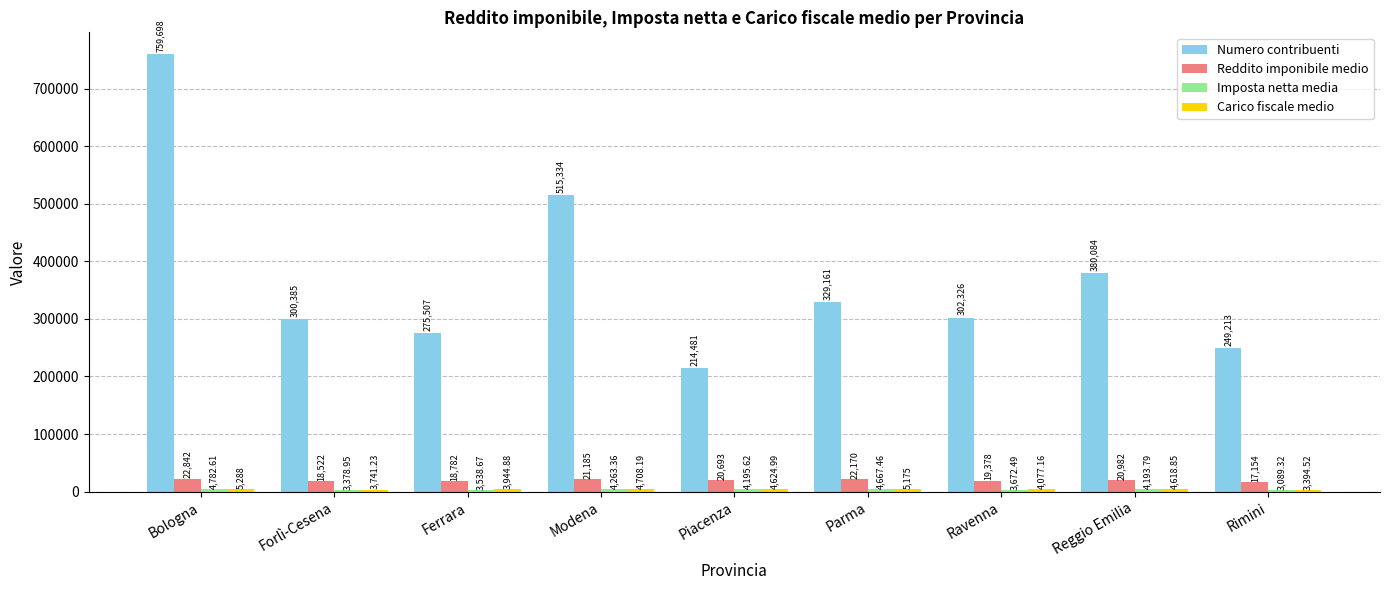

Which category has the lowest value in the Reddito imponibile medio series?

Rimini